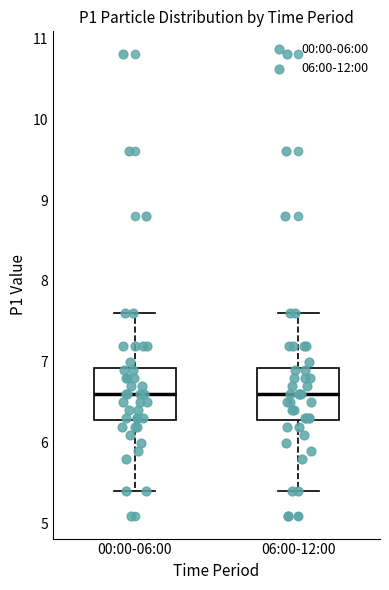

Reading left to right, read every box against the y-axis: the position of its median line, the range the box covers, and the ends of its whiskers. The values are not printed on the chart, so give them approximately, as read against the axis.

00:00-06:00: median 6.6, box 6.3 to 6.9, whiskers 5.4 to 7.6
06:00-12:00: median 6.6, box 6.3 to 6.9, whiskers 5.4 to 7.6